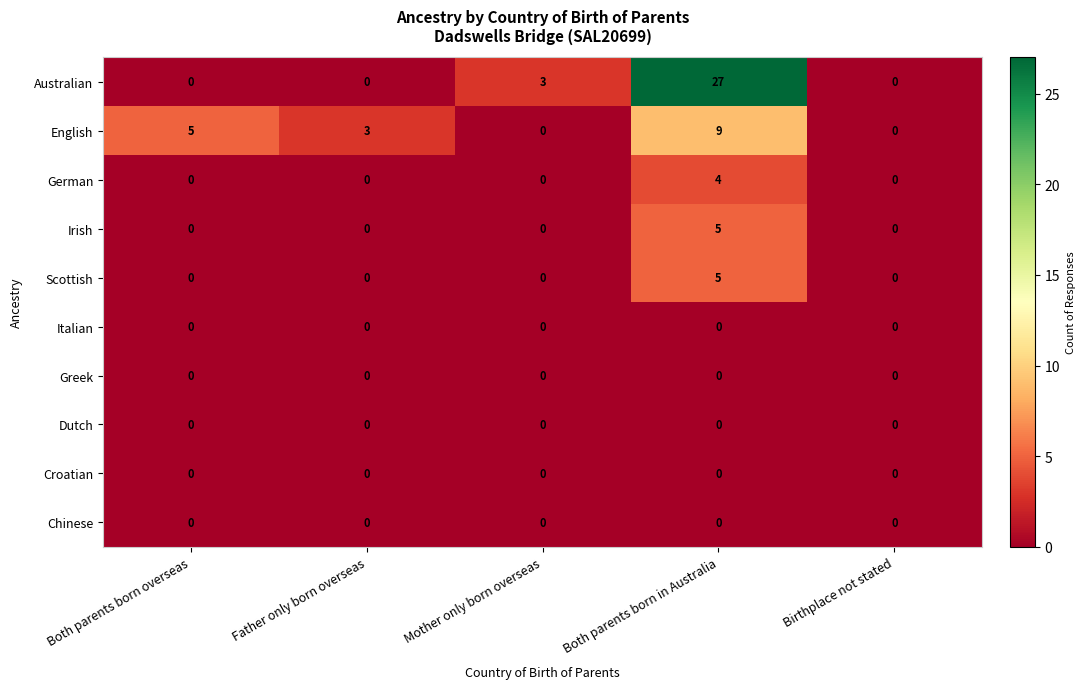

Which series has the largest range (max minus min)?

Australian